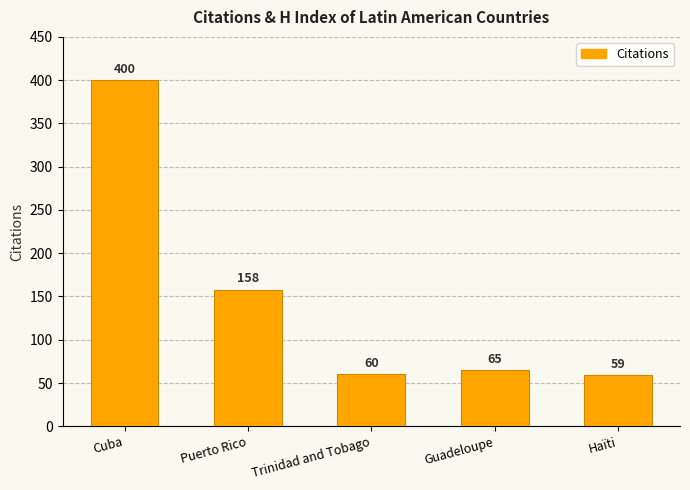

At how many categories does at least one series exceed 220?

1